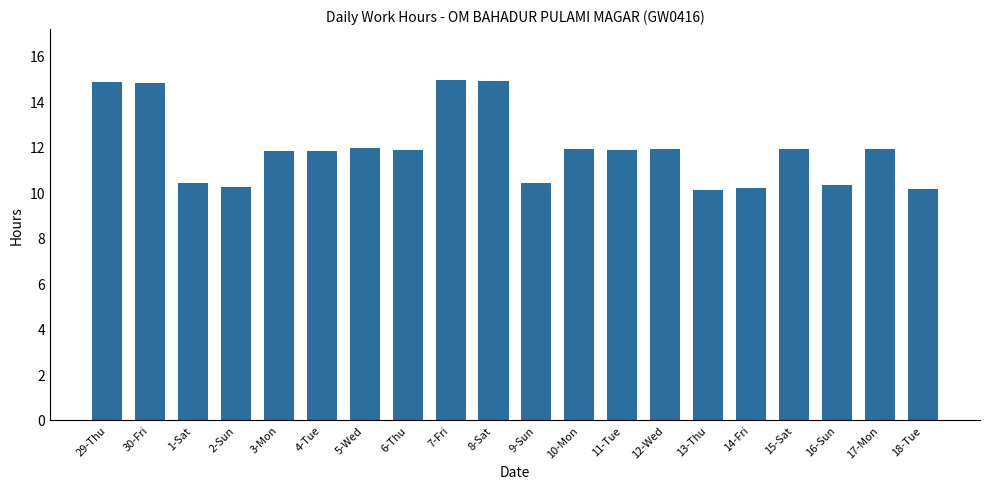

What is the label of the 9th bar from the right?

10-Mon